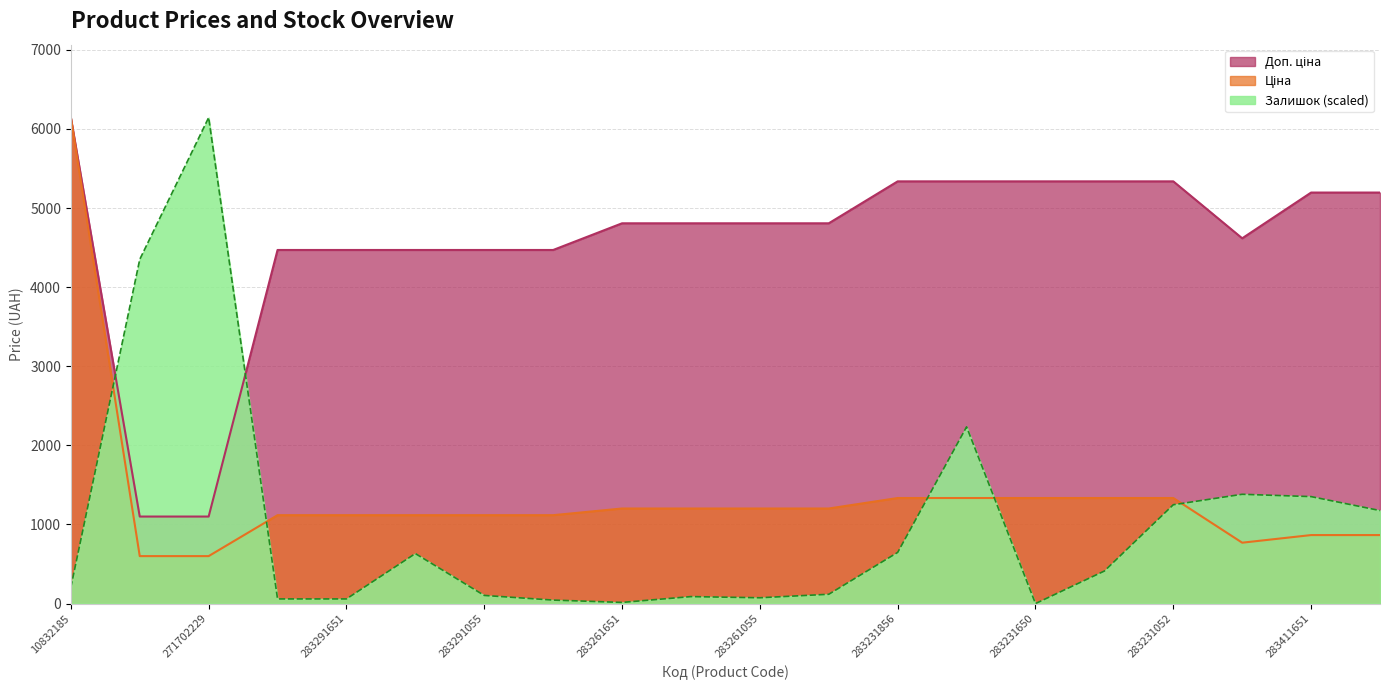

What is the difference between the maximum and minimum values in the Залишок series?

6143.2